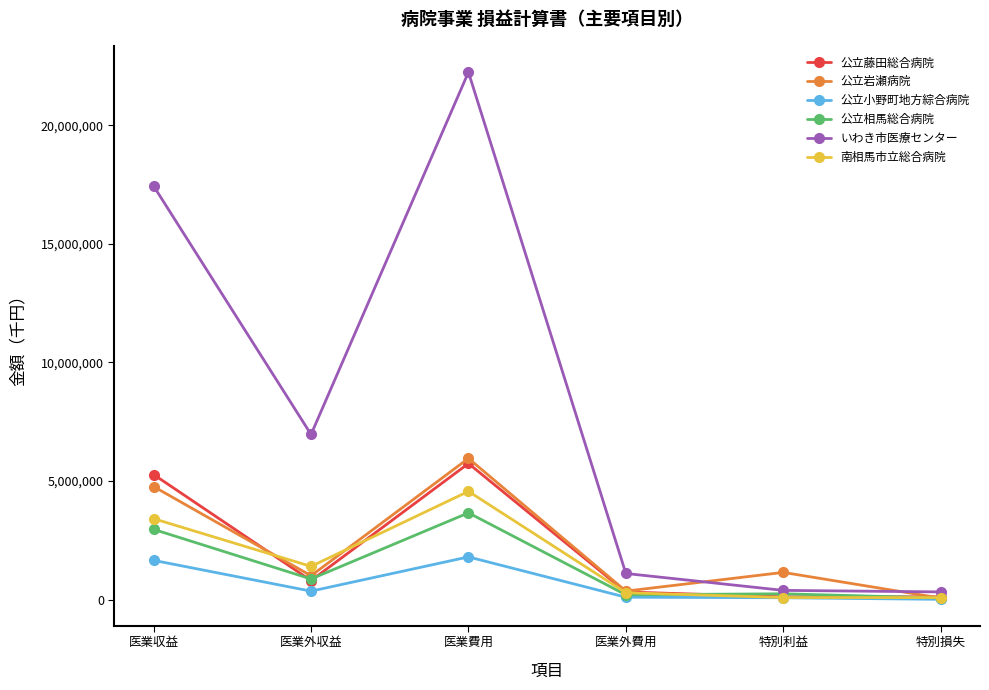

What is the label of the 1st point from the left?

医業収益